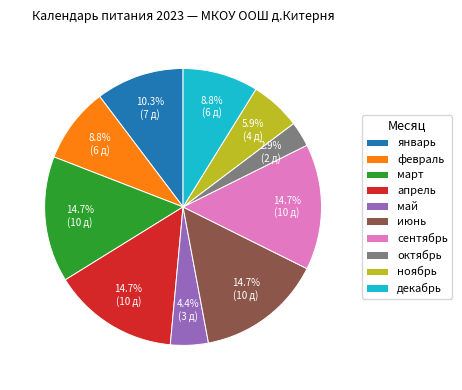

Does any single category account for the majority?

No